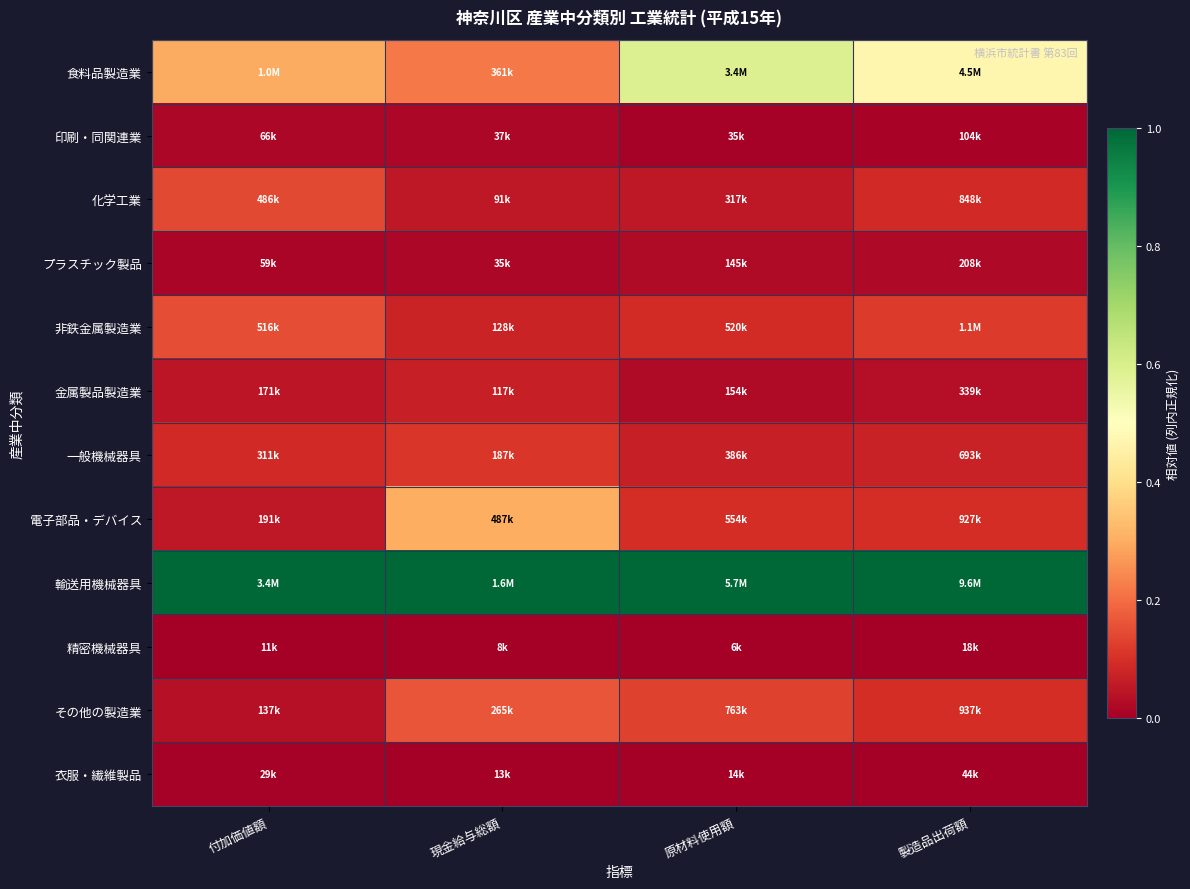

What is the total value across all series at 原材料使用額?

2.1